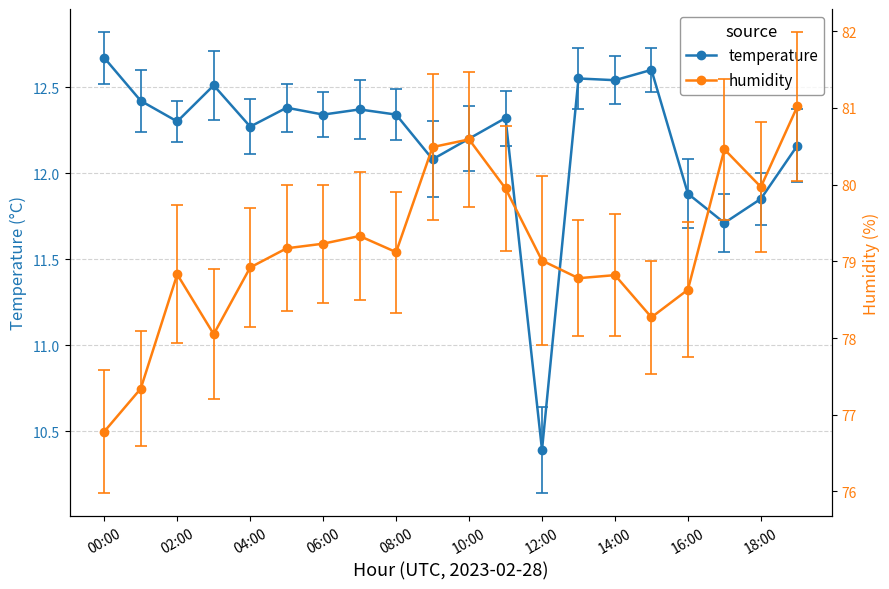

The value of temperature at 00:00 is 18.0. True or false?

False